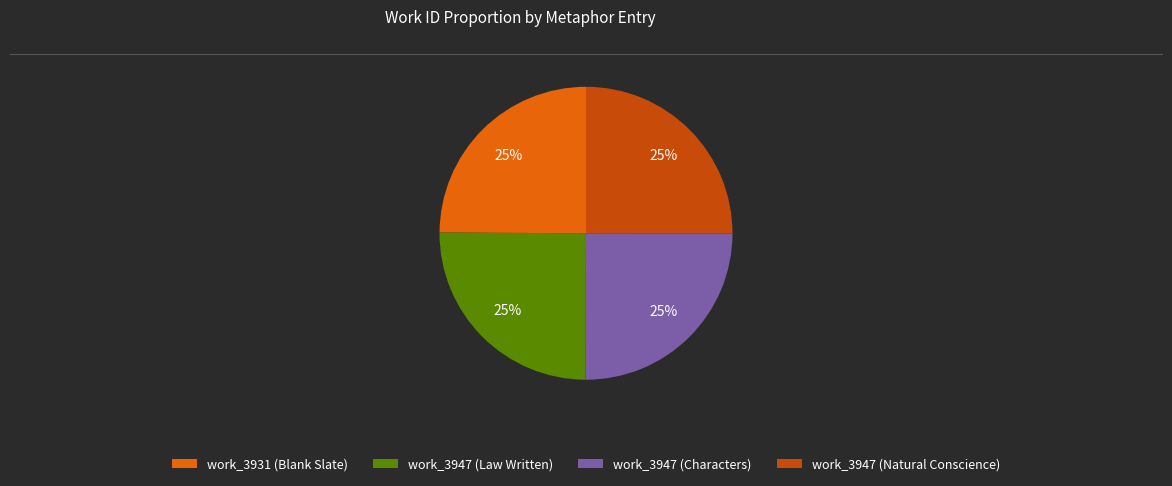

How many segments does this pie chart have?

4